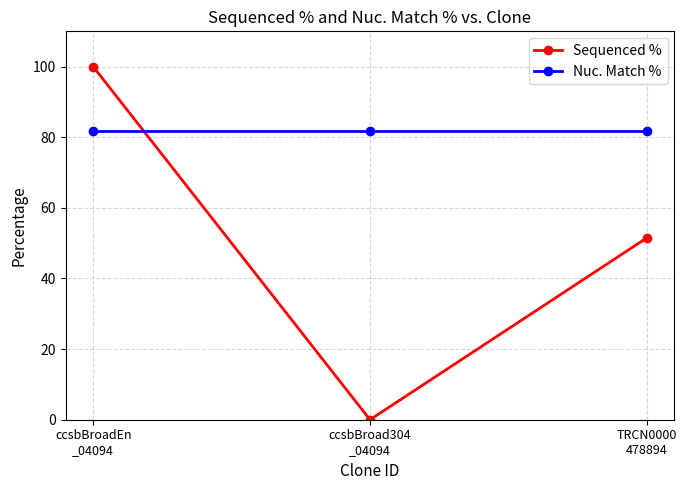

Read the Nuc. Match % value at TRCN0000
478894.

81.9